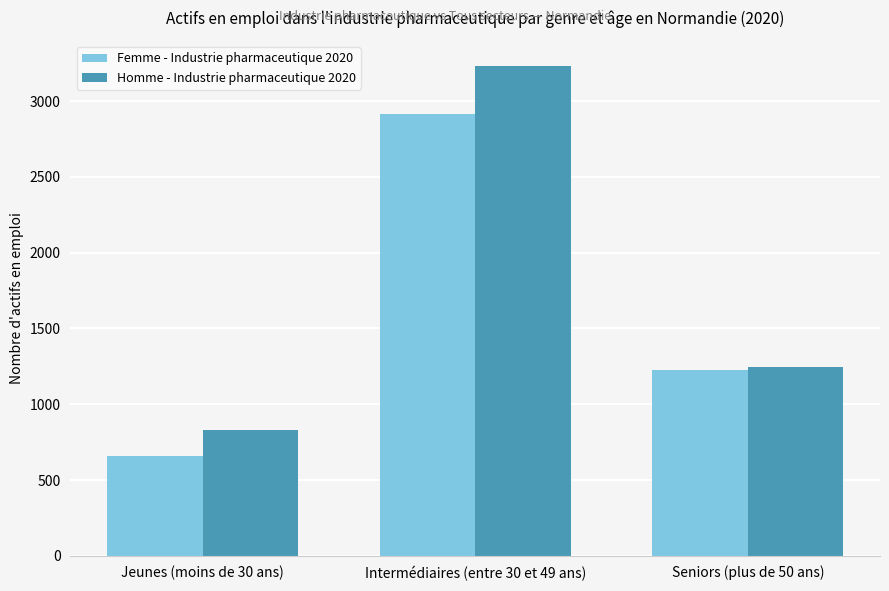

At how many categories does at least one series exceed 1484?

1